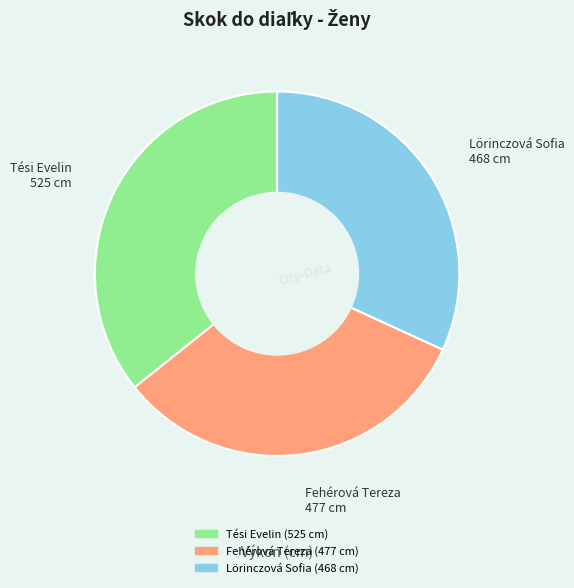

Is there a majority slice in this chart?

No